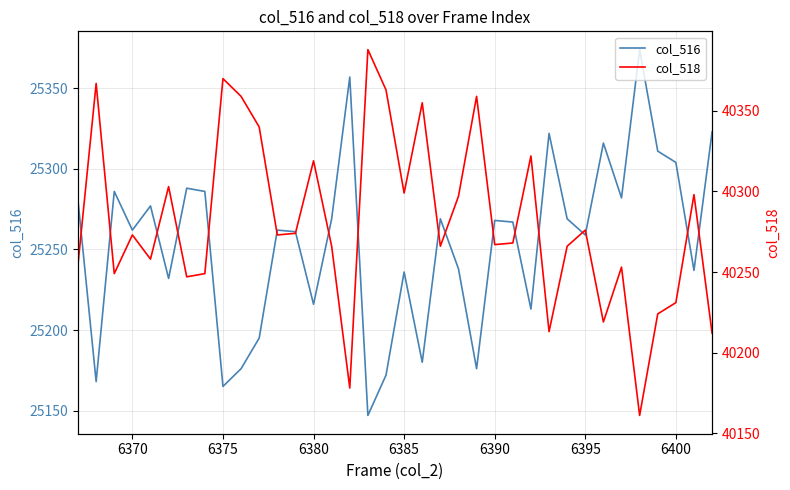

What is the lowest value of the col_516 series?

25147